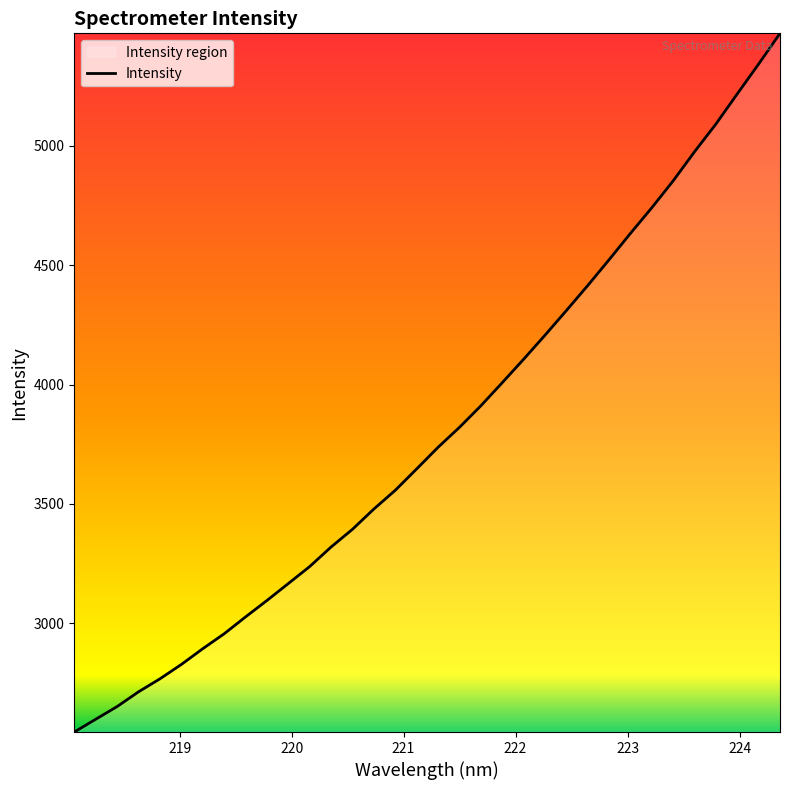

What is the difference between the maximum and second lowest values?

2873.2